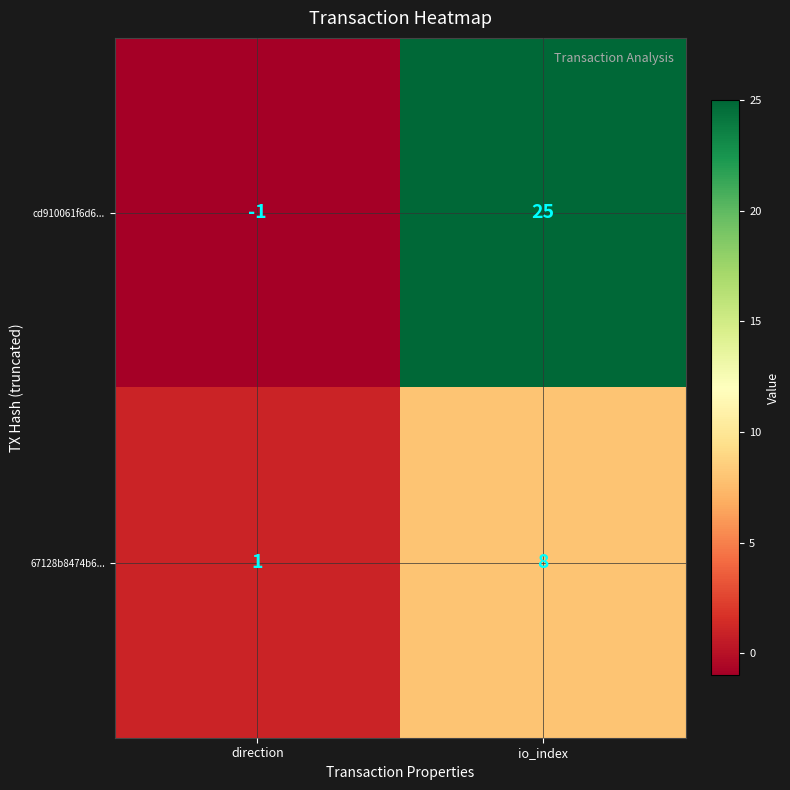

Count the number of data series in this chart.

2